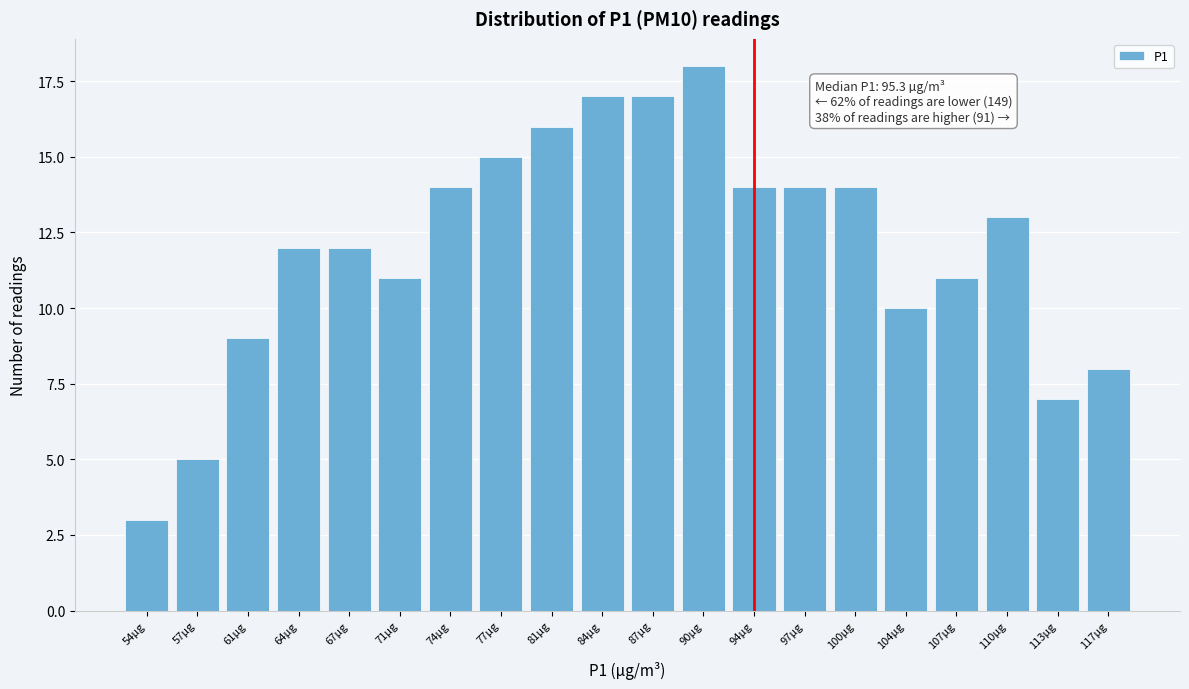

Reading left to right, what are all the values shown in this chart?

54µg=3	57µg=5	61µg=9	64µg=12	67µg=12	71µg=11	74µg=14	77µg=15	81µg=16	84µg=17	87µg=17	90µg=18	94µg=14	97µg=14	100µg=14	104µg=10	107µg=11	110µg=13	113µg=7	117µg=8